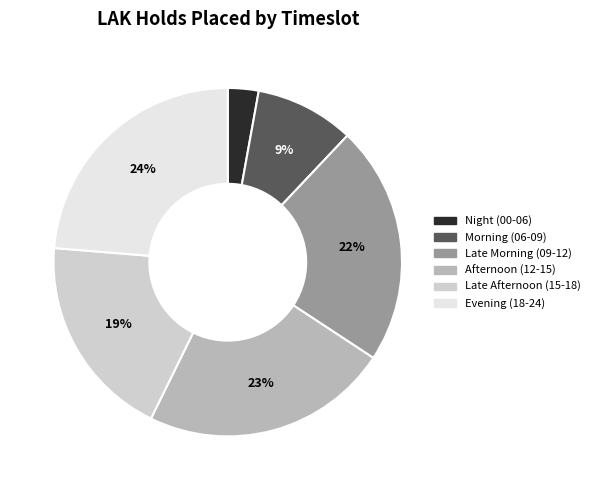

The Late Morning (09-12) slice represents 22% of the pie. True or false?

True